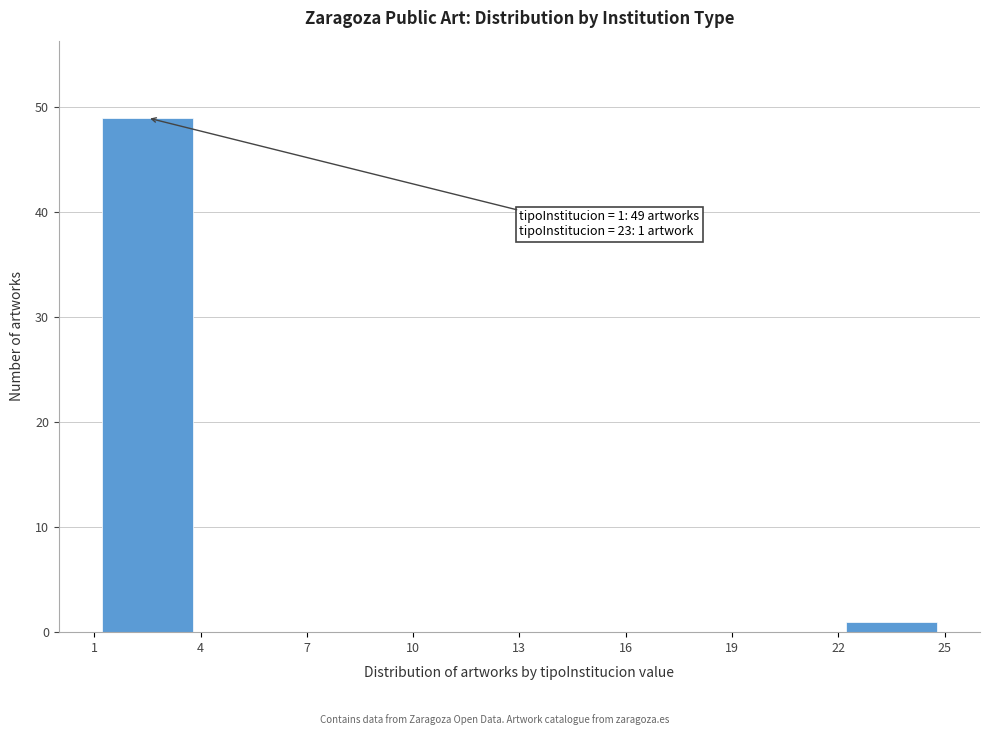

Over which range of the x-axis is the bar tallest?

1 to 4